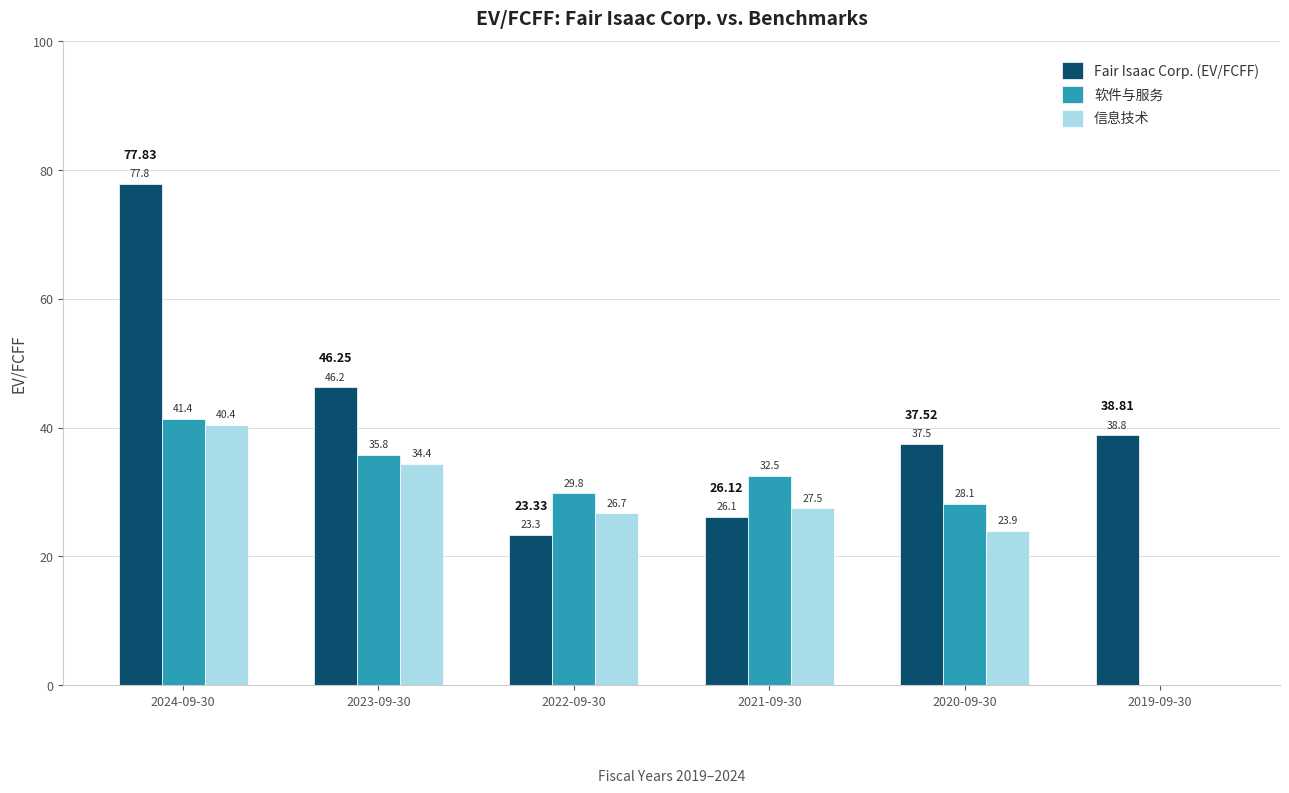

At which category is the sum across all series the highest?

2024-09-30